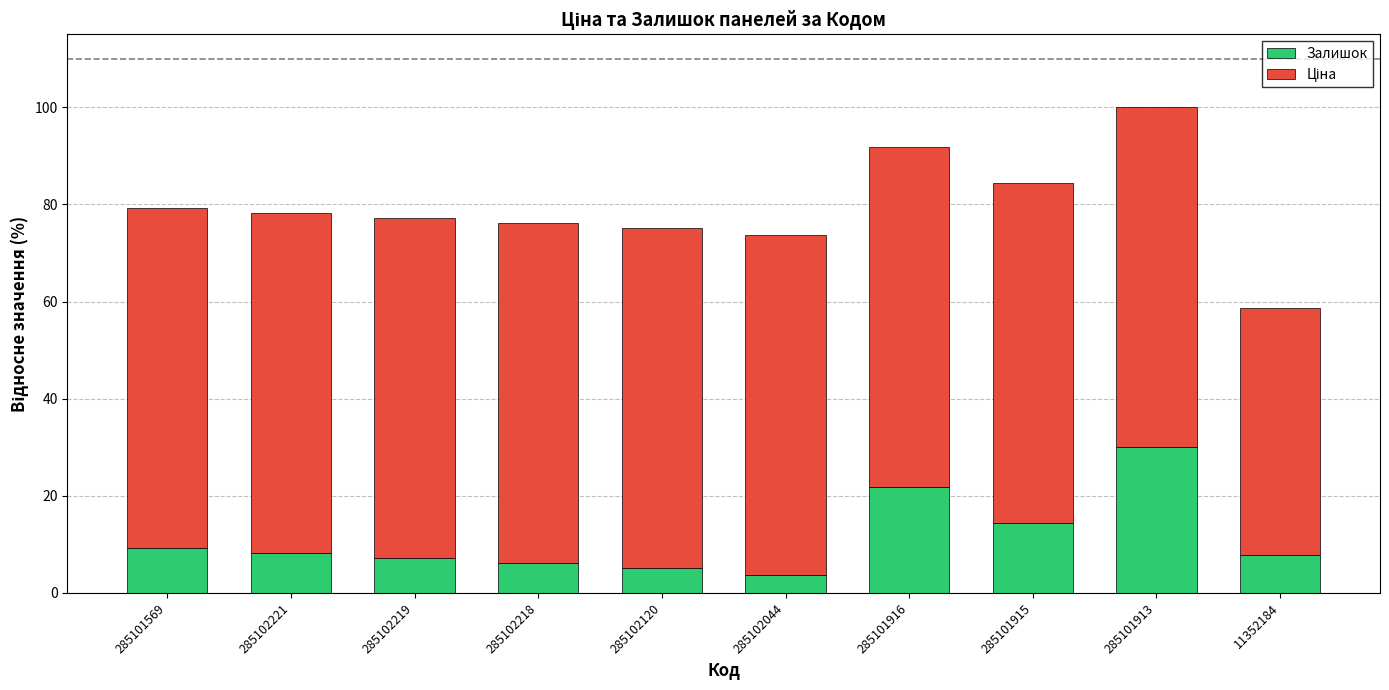

Reading left to right, list the values for the Залишок series.

285101569=9.3	285102221=8.3	285102219=7.2	285102218=6.2	285102120=5.2	285102044=3.6	285101916=21.7	285101915=14.5	285101913=30.0	11352184=7.8